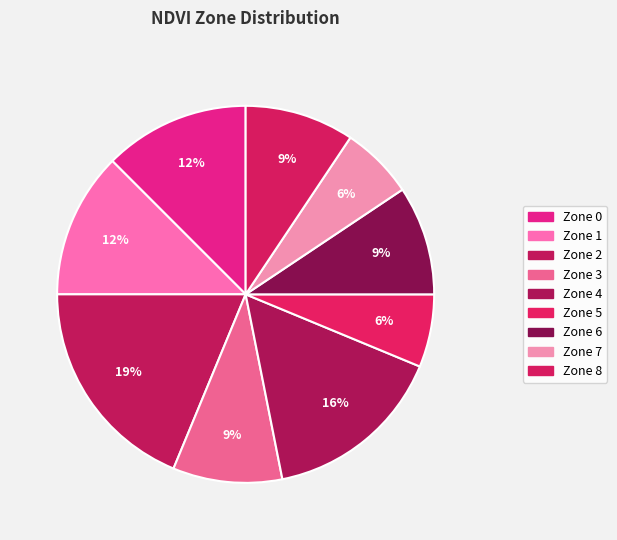

Does any single category account for the majority?

No